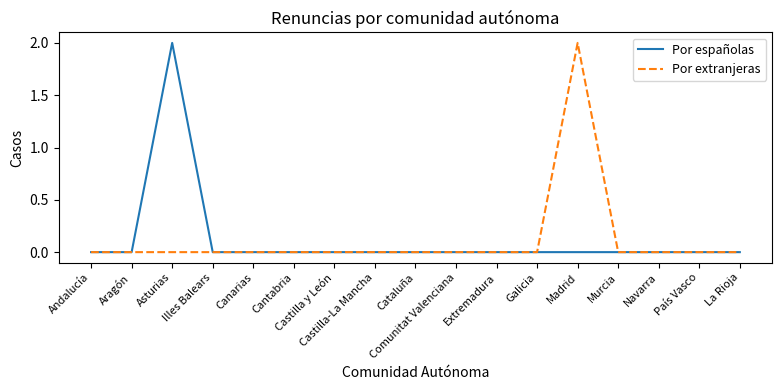

The value of Por españolas at Canarias is 0. True or false?

True